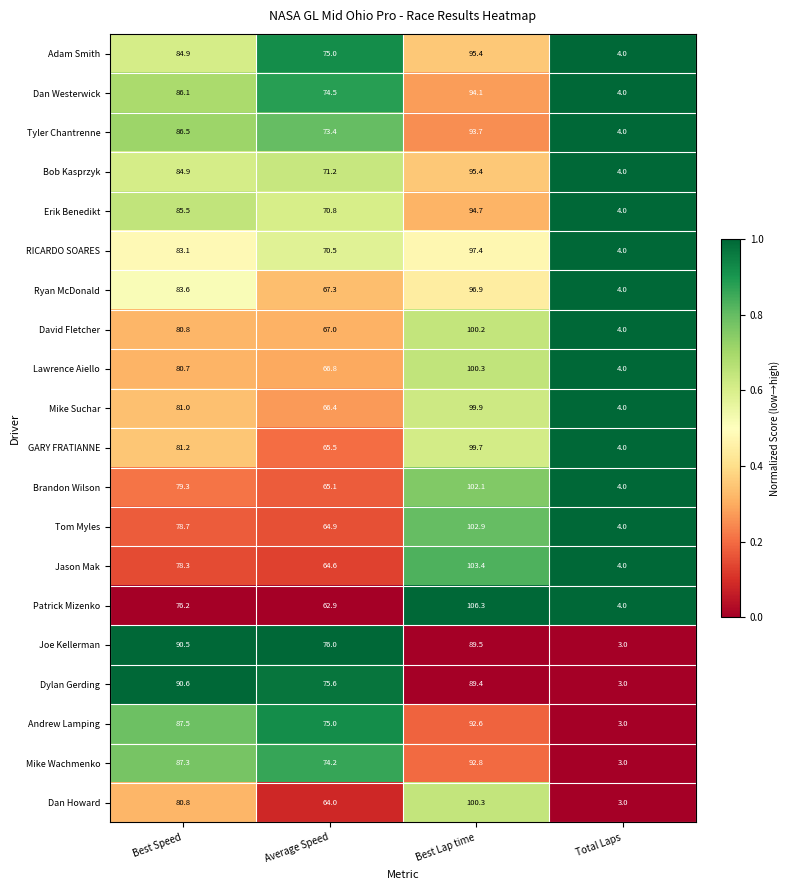

What is the total value across all series at Best Speed?

1667.5